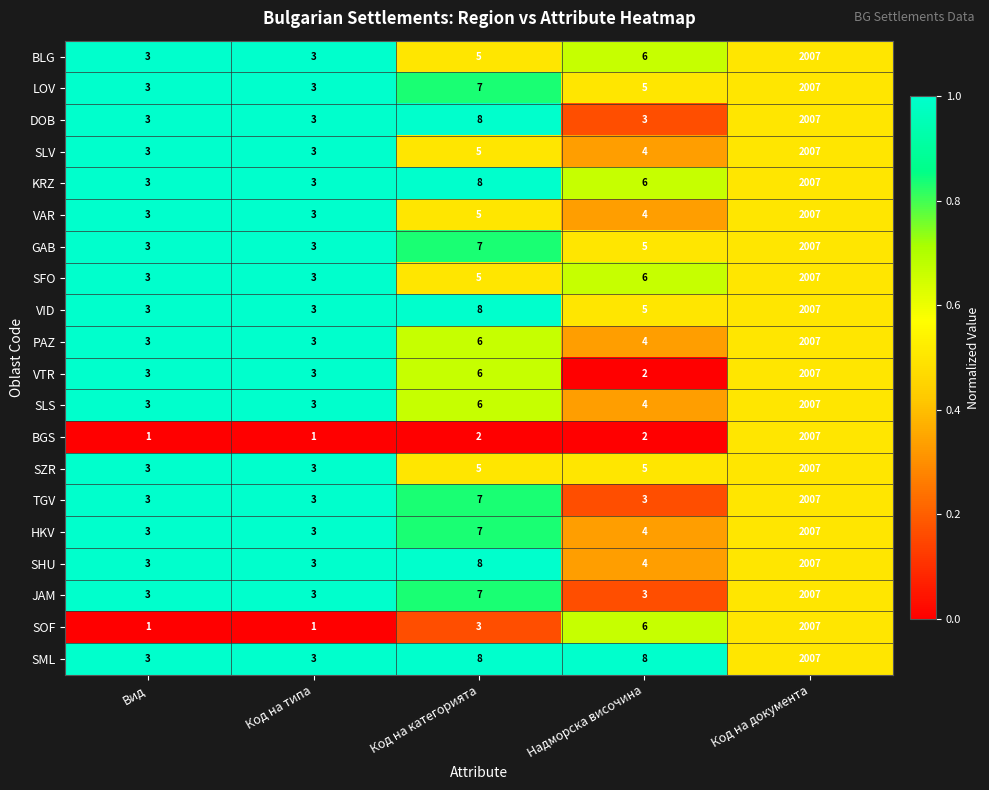

At which category is the sum across all series the highest?

Код на документа